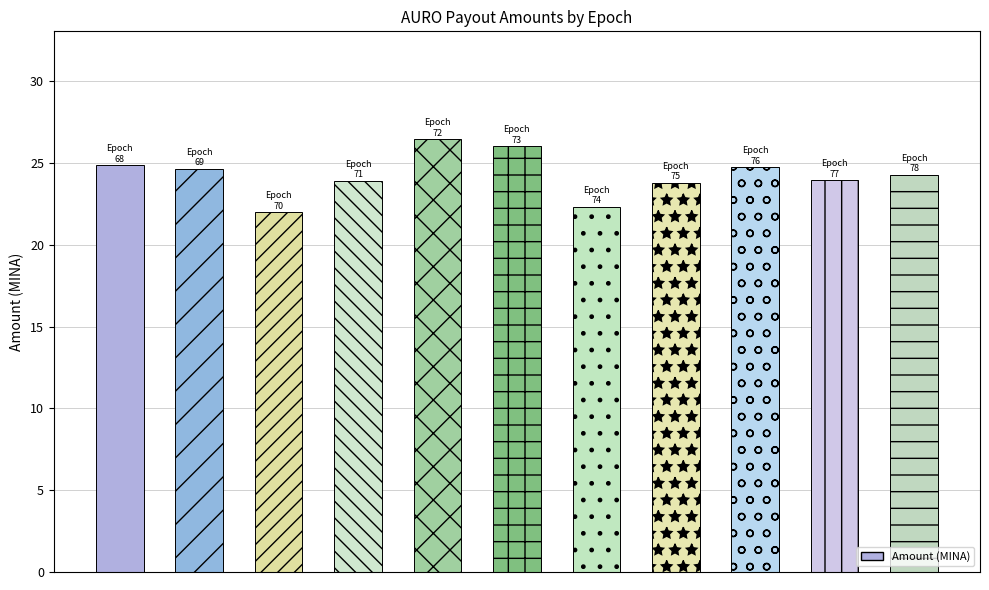

What is the value of the 3rd bar from the left?

22.0